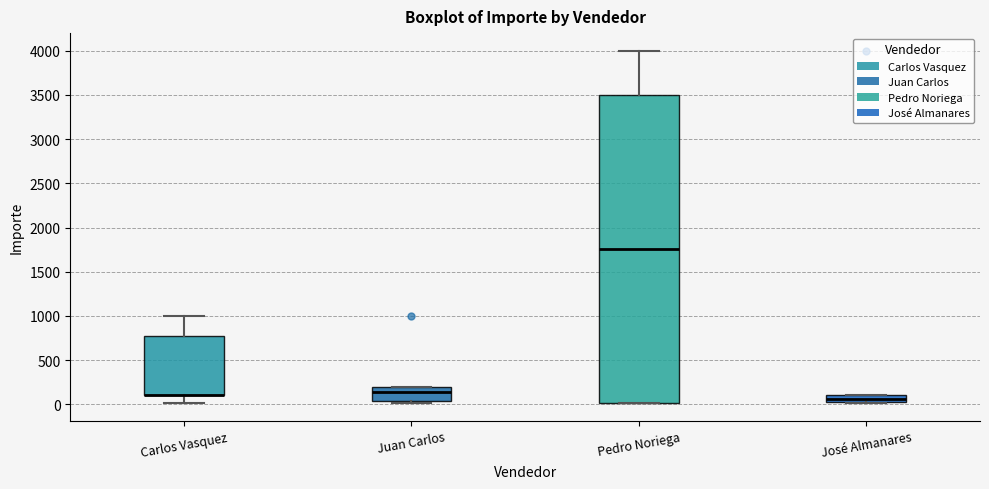

Which box is the tallest, from its lower edge to its upper edge?

Pedro Noriega